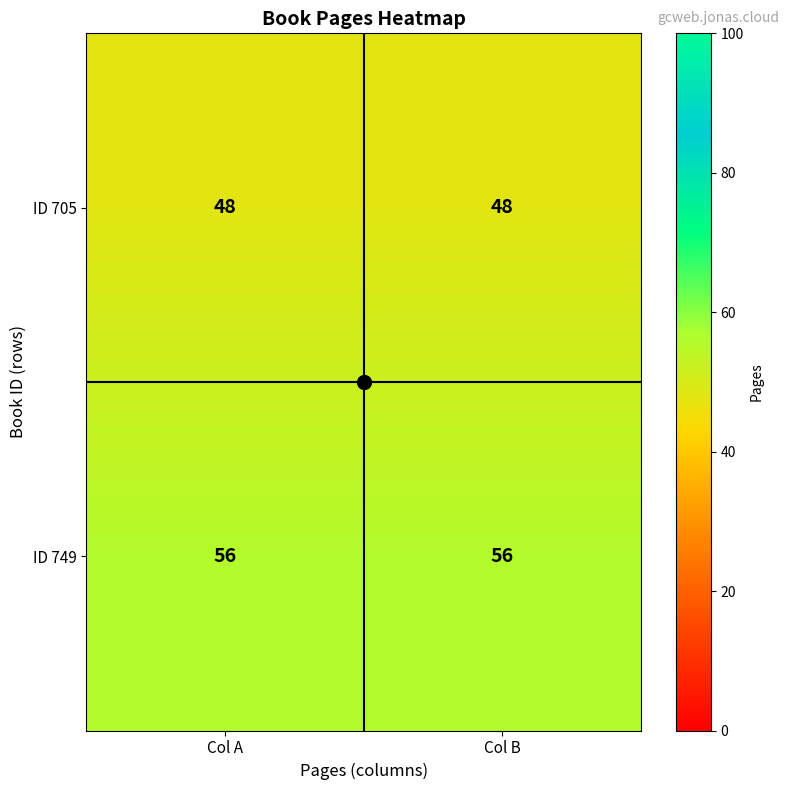

What is the approximate value of ID 705 at Col A?

48